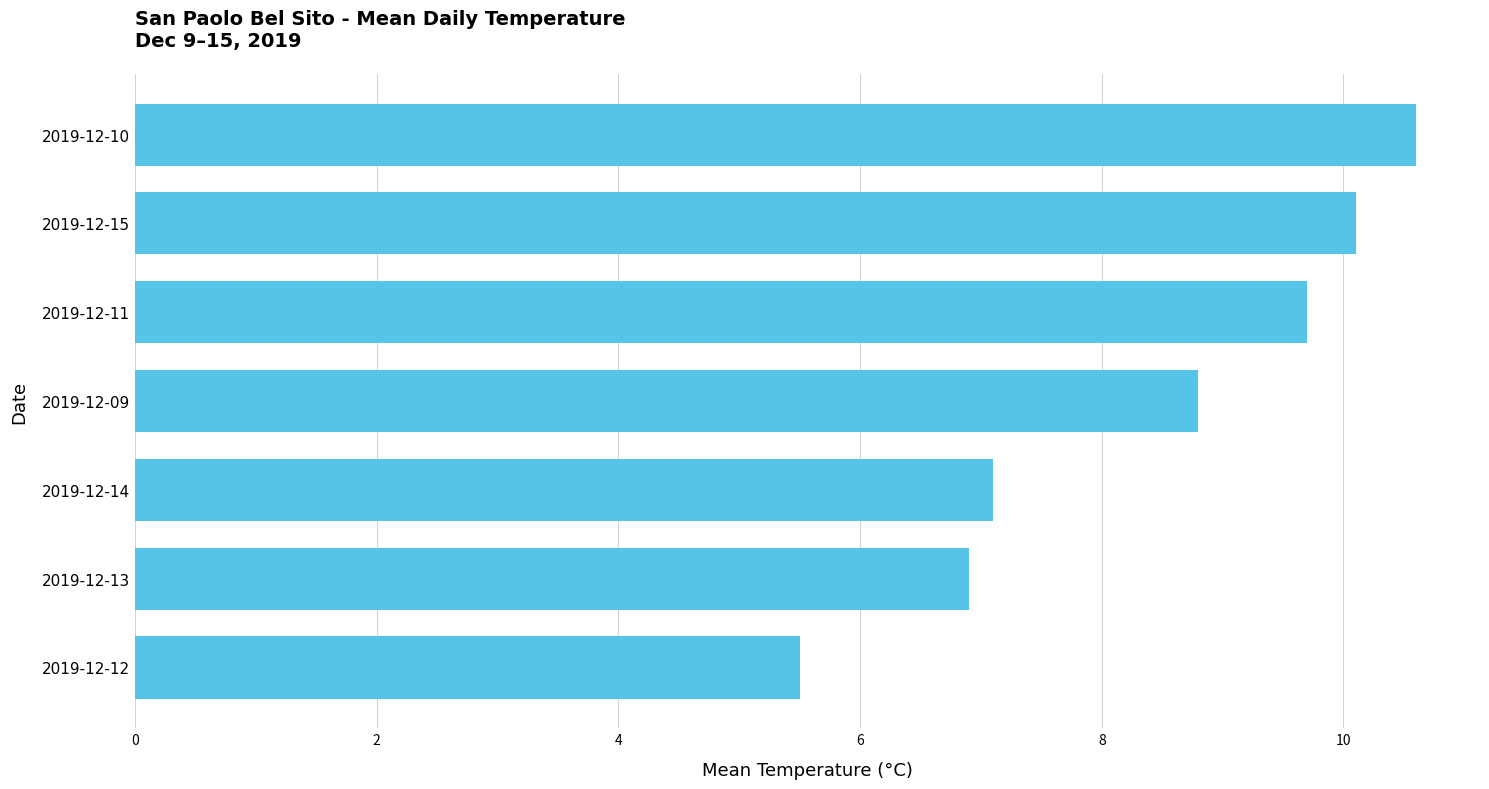

List the labels in order of value, smallest first.

2019-12-12, 2019-12-13, 2019-12-14, 2019-12-09, 2019-12-11, 2019-12-15, 2019-12-10